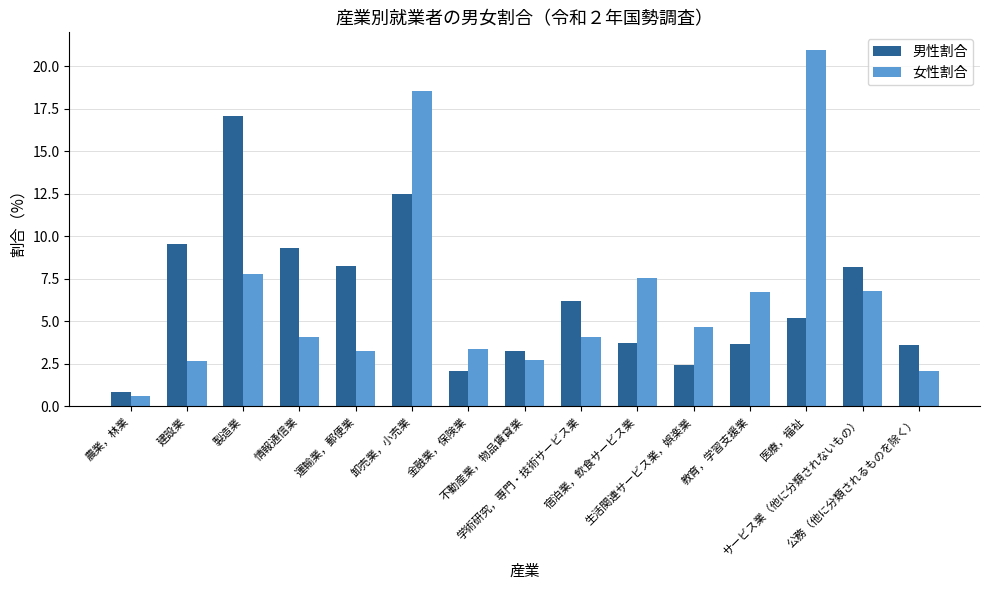

List the series in order of their peak value, highest first.

女性割合, 男性割合